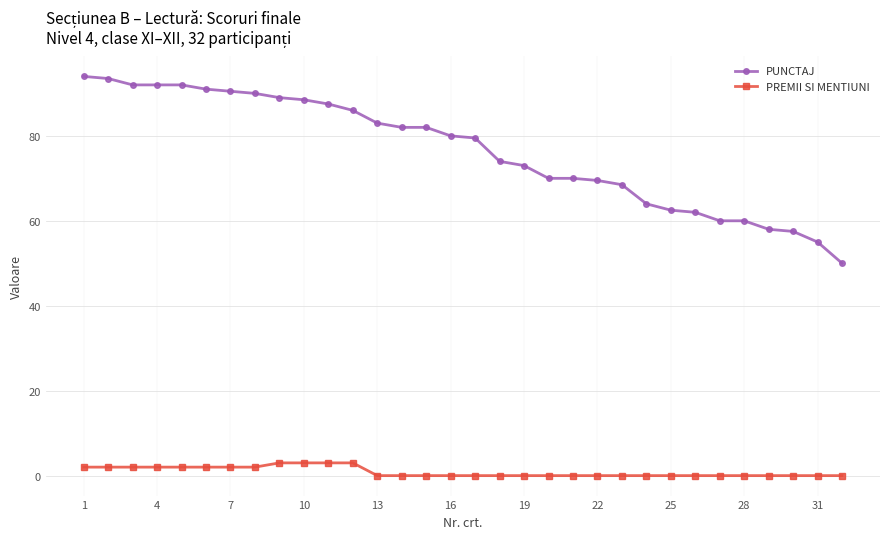

At how many categories does at least one series exceed 43?

32